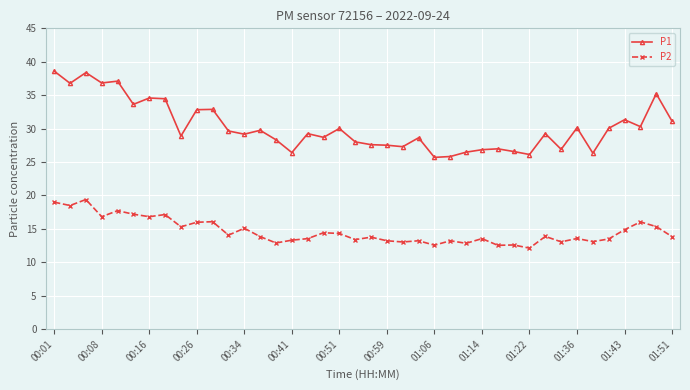

List the series in order of their overall mean, highest first.

P1, P2